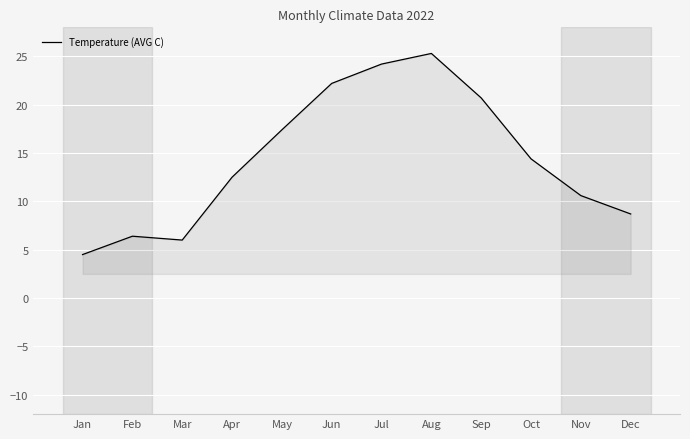

Approximately how many times larger is the value at Oct compared to Mar?

2.4